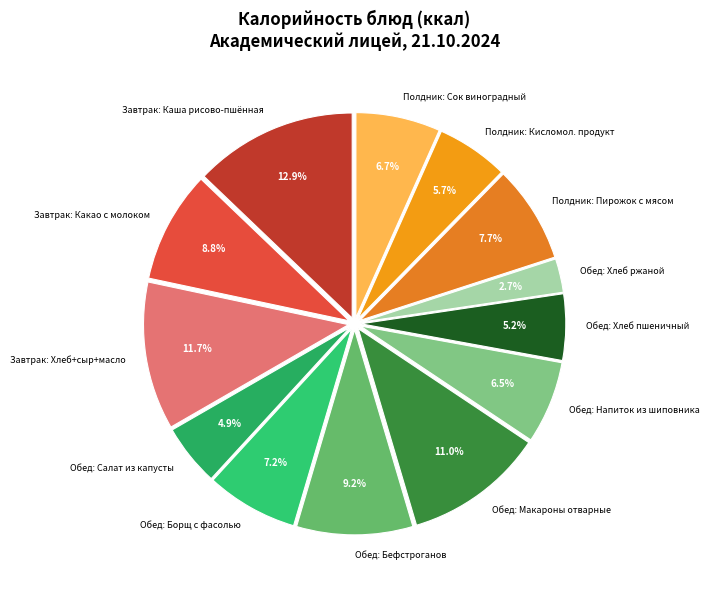

What portion of the pie excludes Обед: Бефстроганов?

90.8%